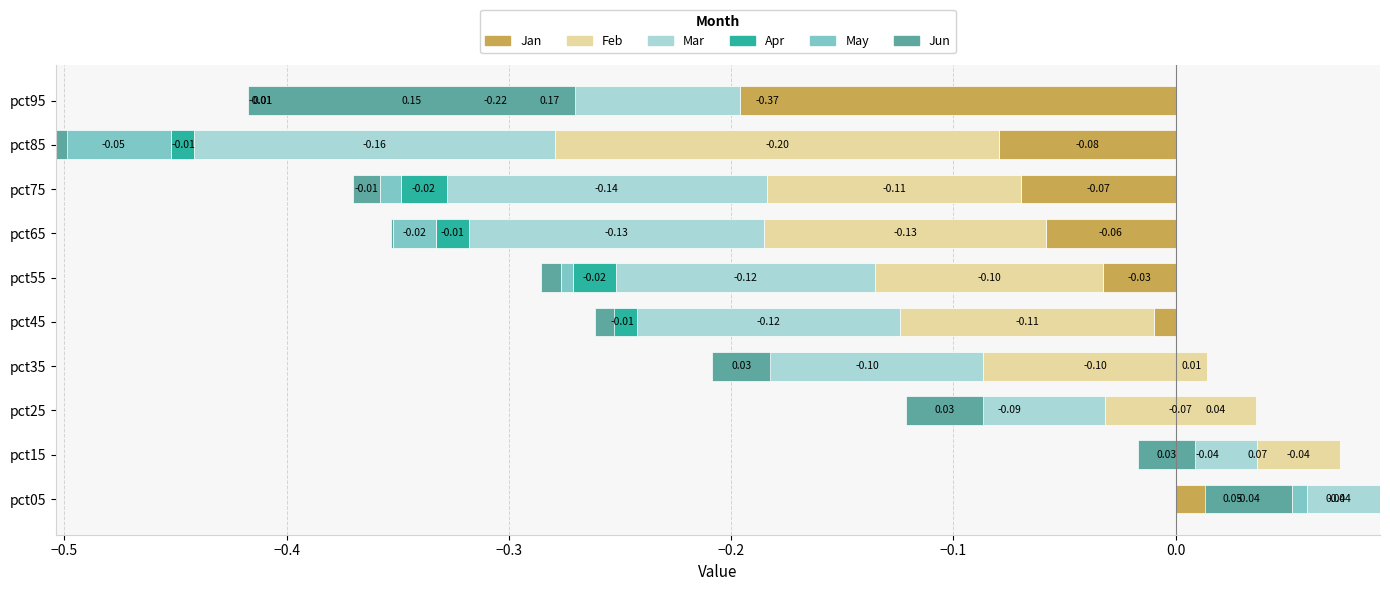

Which series changed the most between pct25 and pct75?

Jan